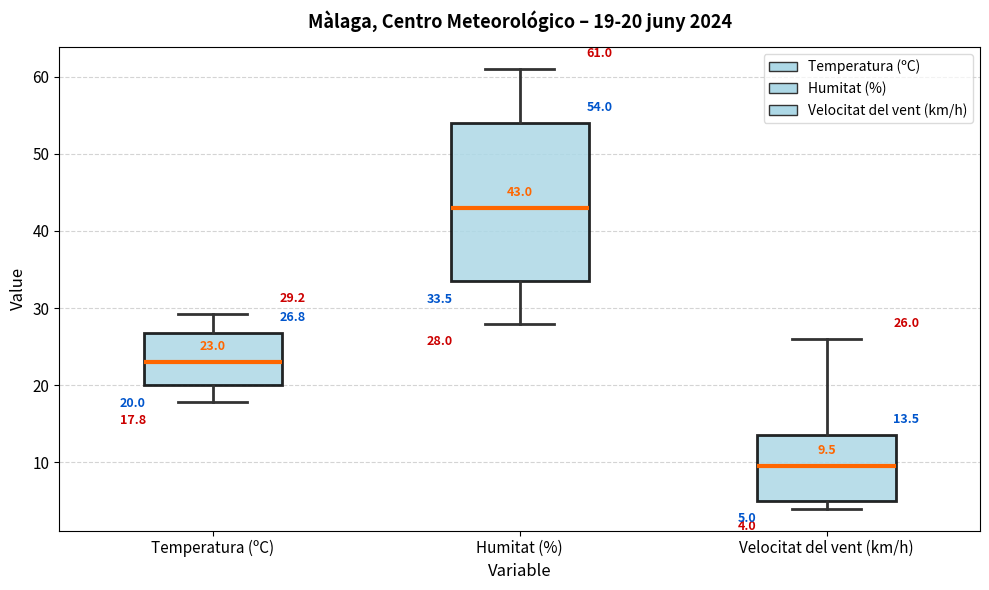

Which box has the highest median line?

Humitat (%)